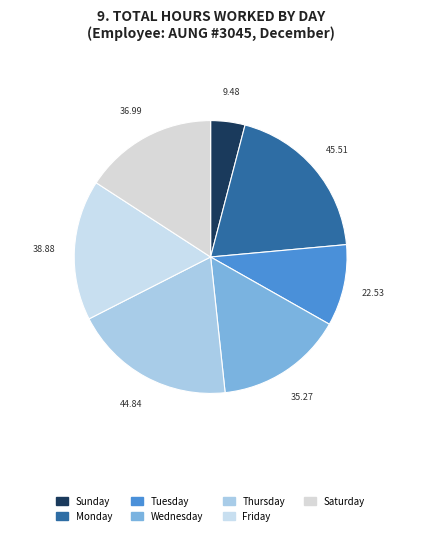

Is there any slice that represents more than half of the pie?

No